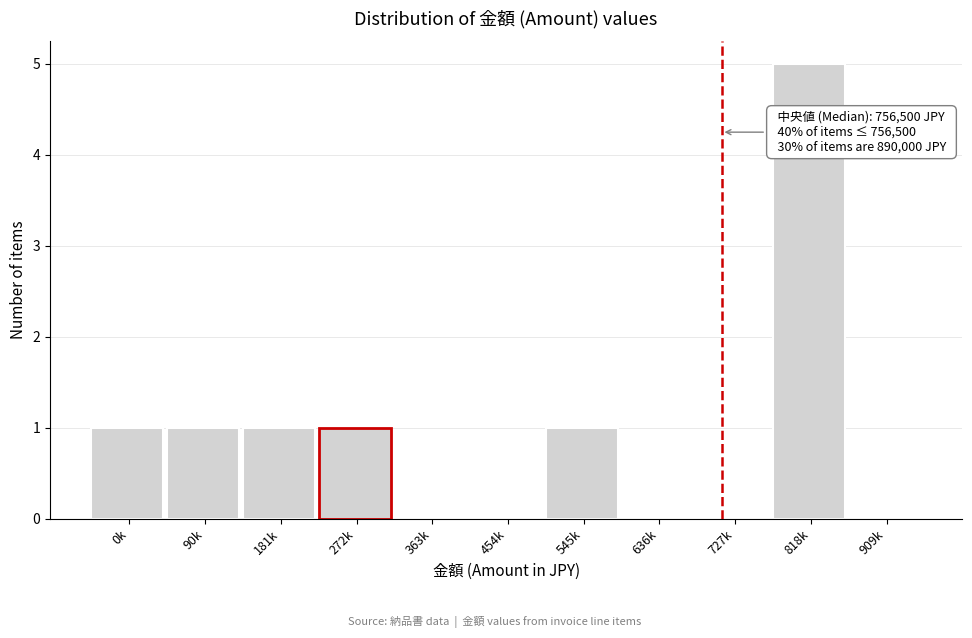

Reading left to right, what are all the values shown in this chart?

0k=1	90k=1	181k=1	272k=1	363k=0	454k=0	545k=1	636k=0	727k=0	818k=5	909k=0